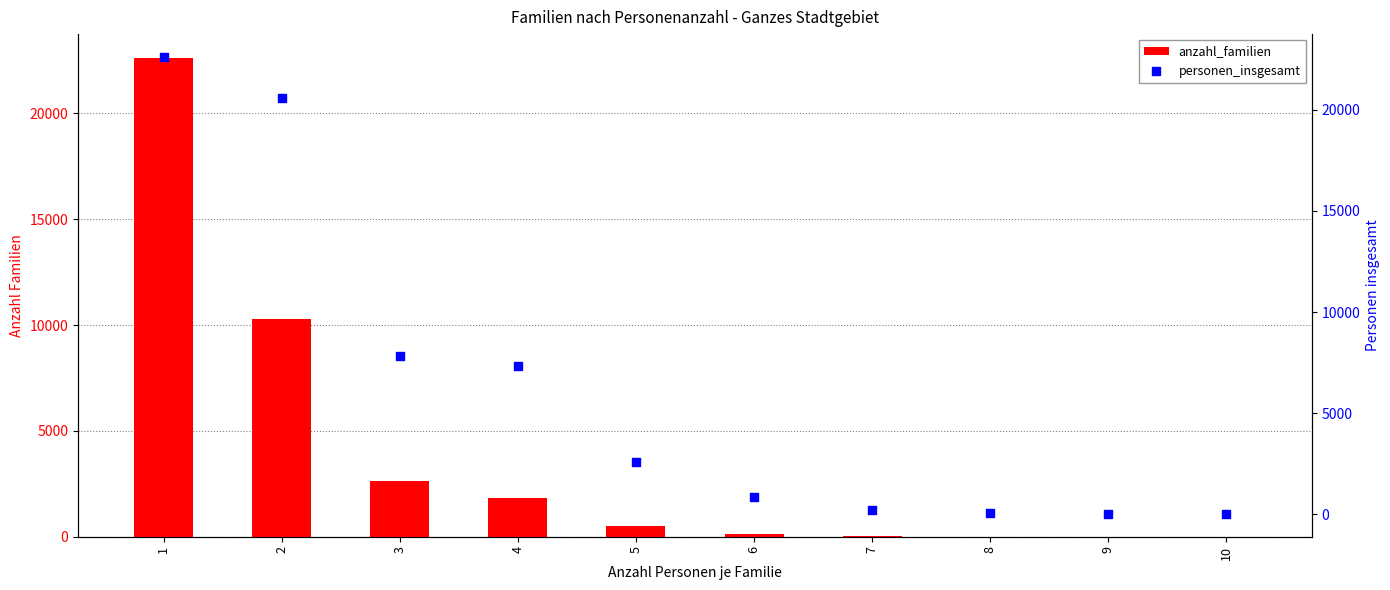

Is the value of personen_insgesamt at 2 greater than the value of anzahl_familien at 1?

No